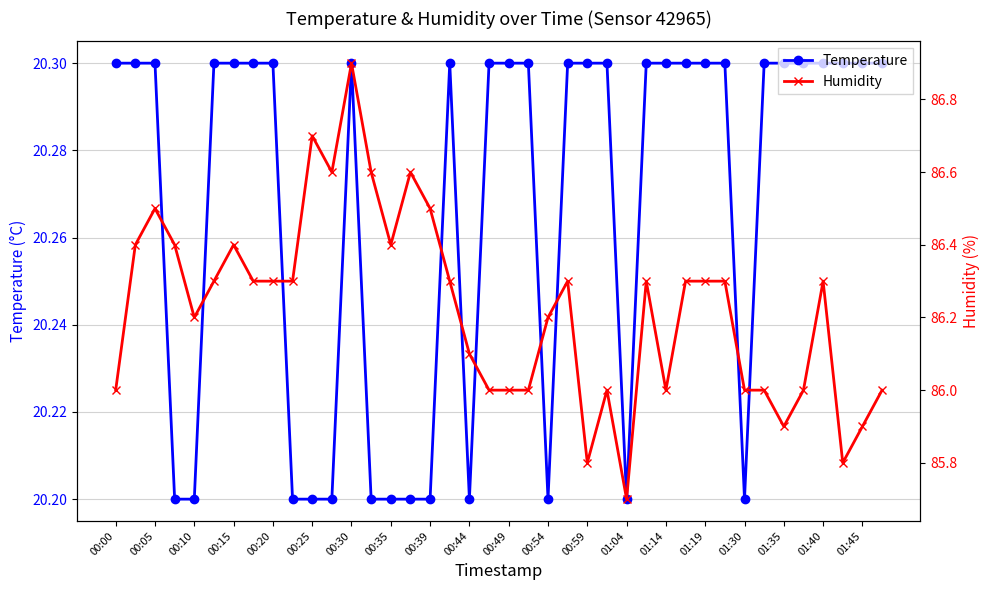

What is the maximum value for Temperature?

20.3